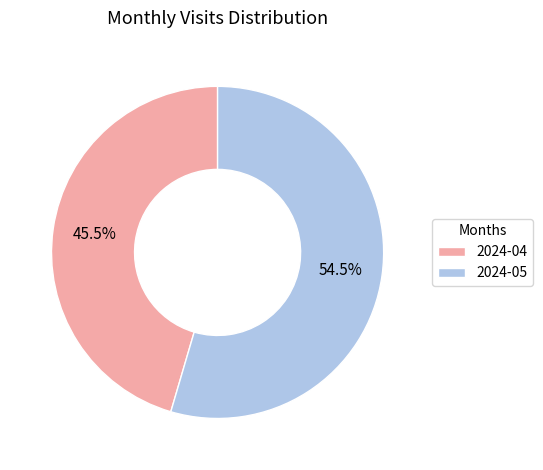

Count the number of slices in the pie.

2